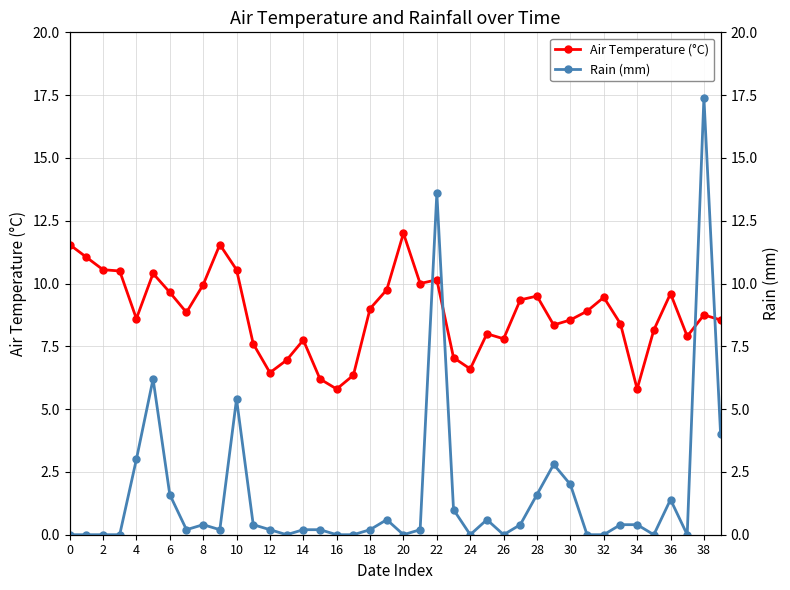

How many lines are shown in the chart?

2